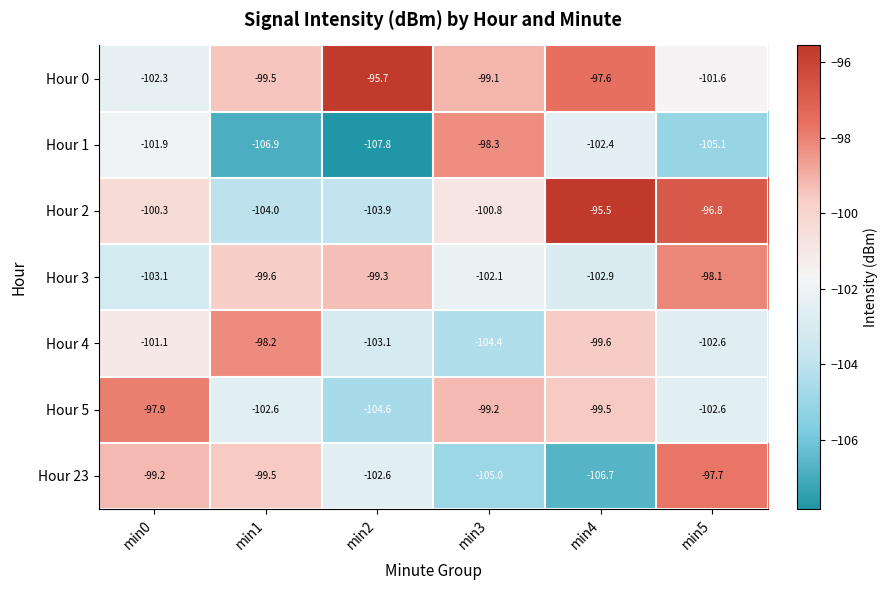

List the series in order of their peak value, lowest first.

Hour 1, Hour 4, Hour 3, Hour 5, Hour 23, Hour 0, Hour 2